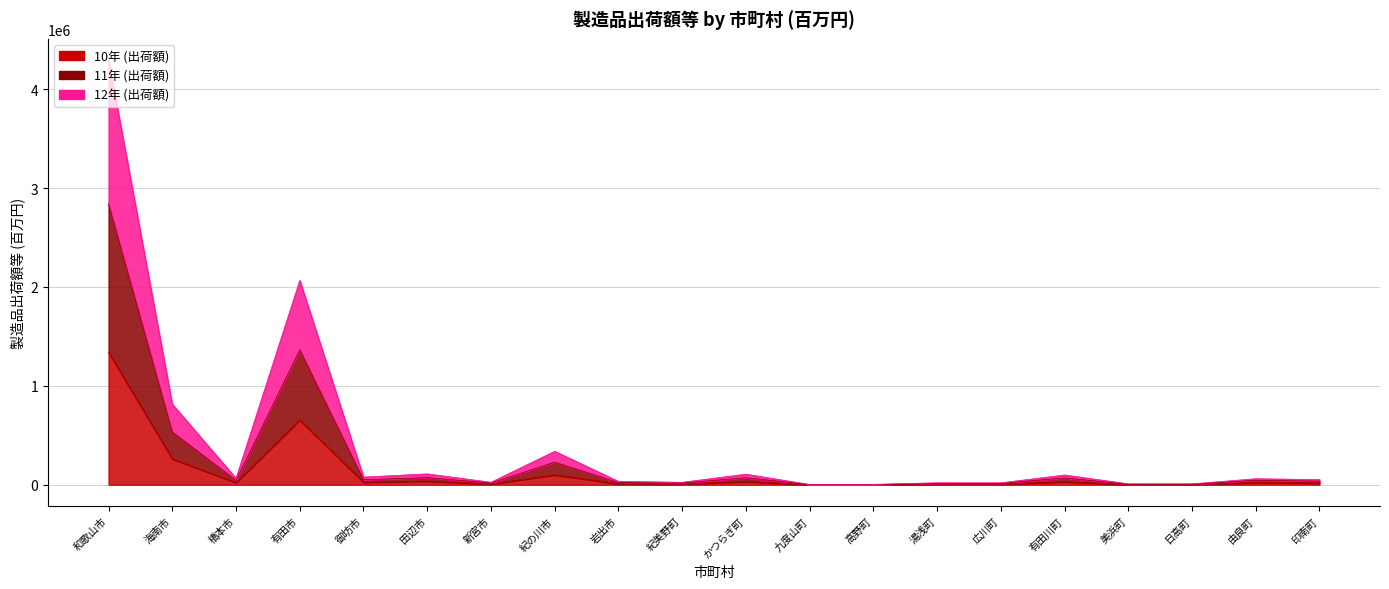

At which category is the sum across all series the highest?

和歌山市